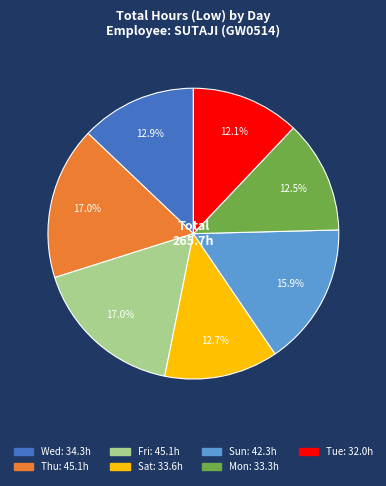

Does any single category account for the majority?

No